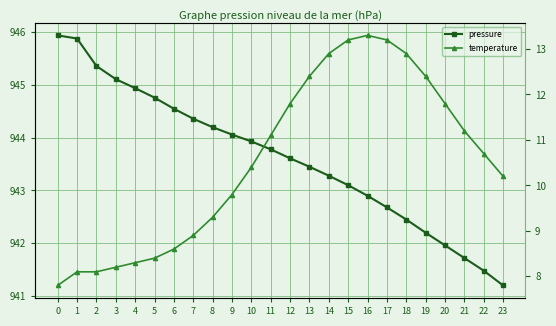

Between 8 and 18, which is larger?

8